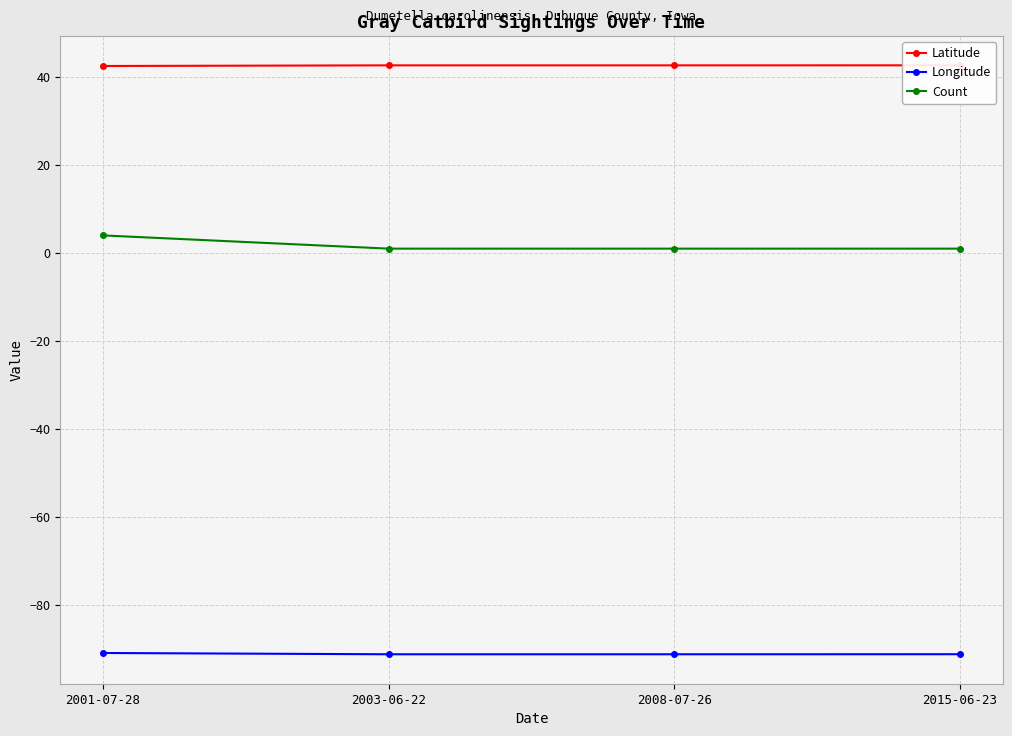

What are all the series names shown in the legend?

Latitude, Longitude, Count